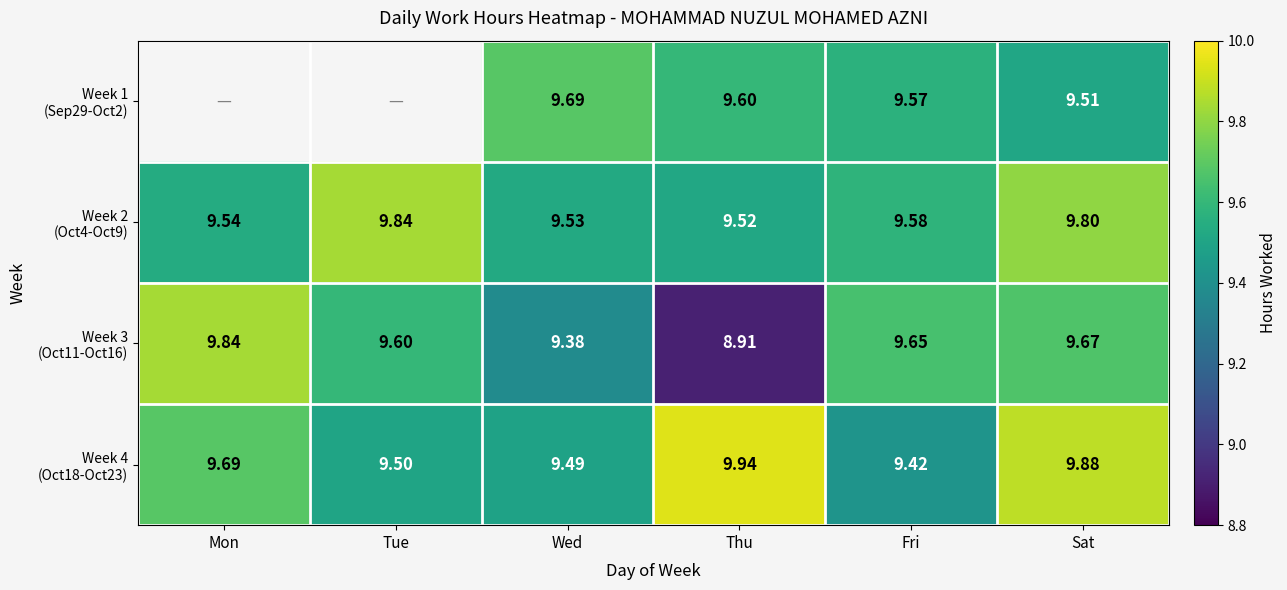

Which series has the largest total across all categories?

Week 4 (Oct18-Oct23)